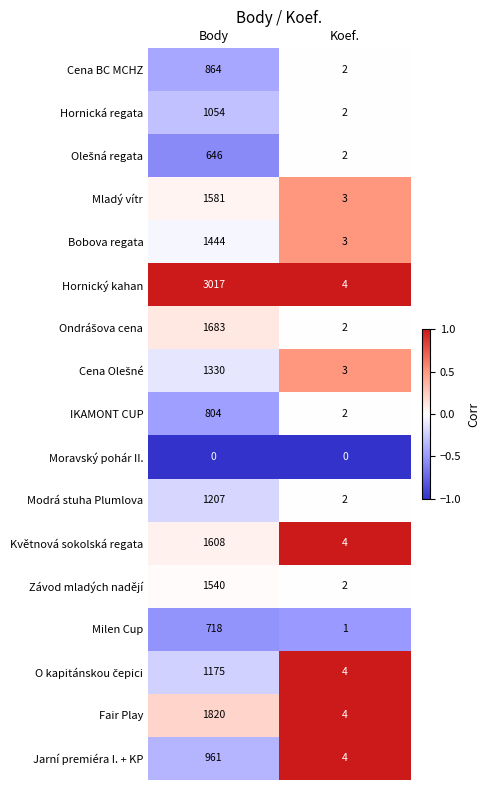

The value of Hornická regata at Koef. is 2. True or false?

True